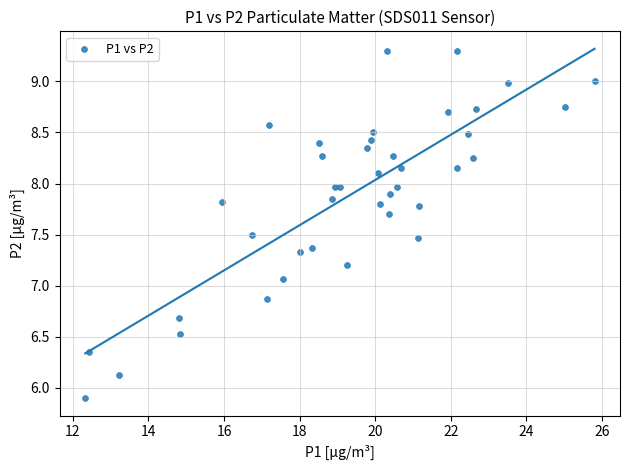

What is the range of X values (max minus min)?

13.5